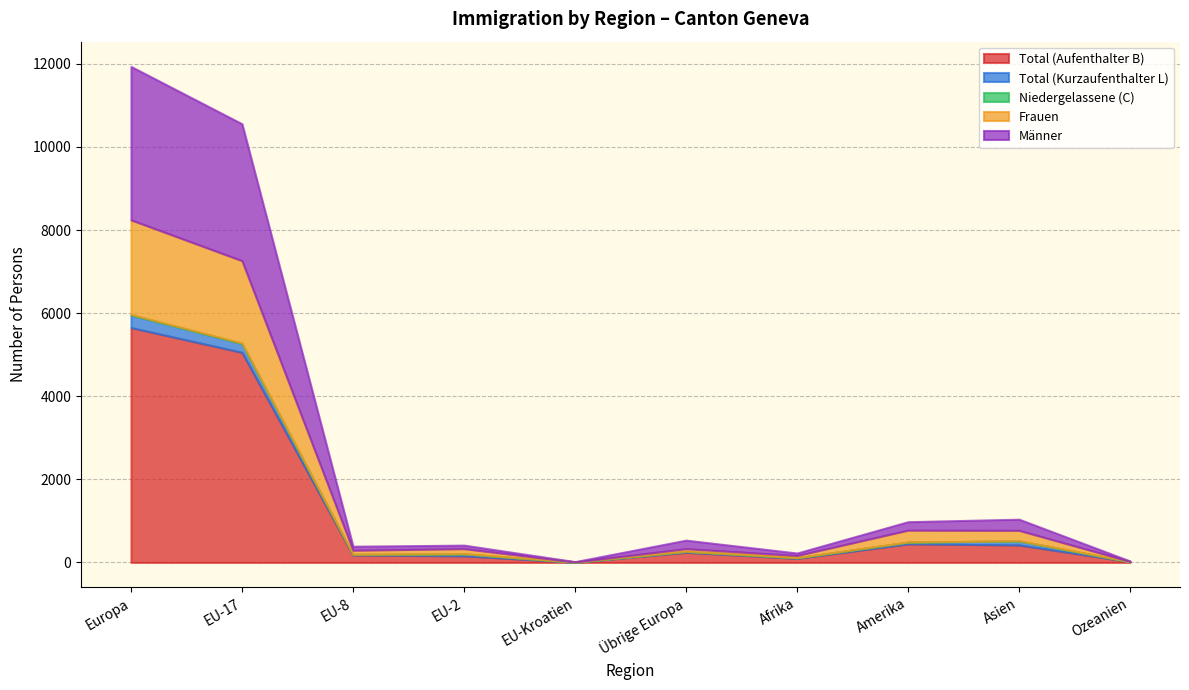

Where does the Frauen series first go above 123?

Europa